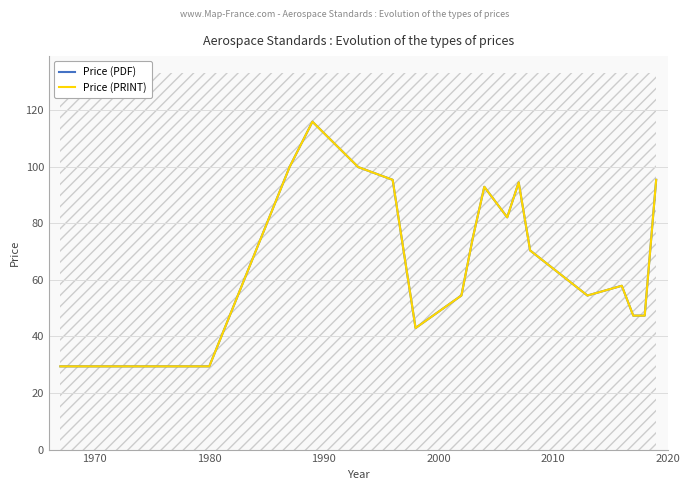

What is the difference between the maximum and minimum values in the Price (PDF) series?

86.5